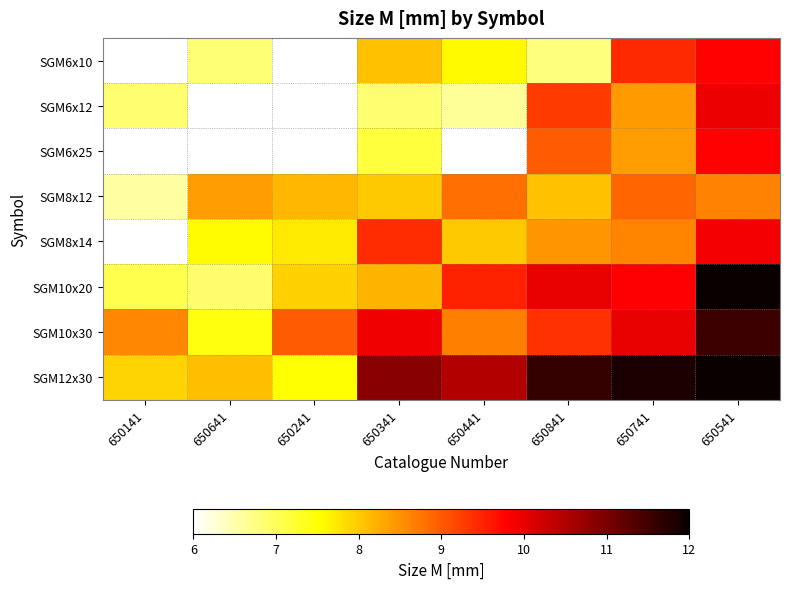

How many categories are shown in the chart?

8